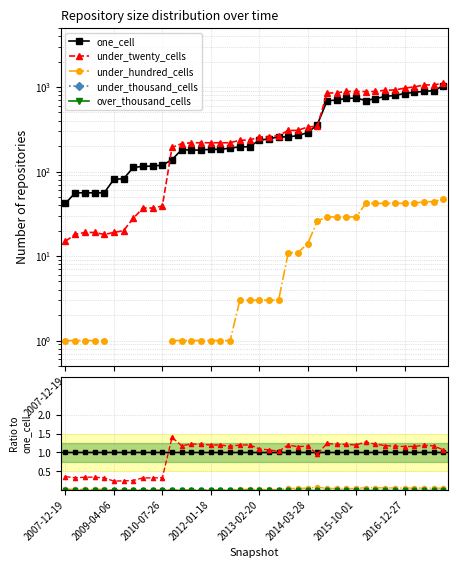

Between 12 and 30, which series saw the biggest shift?

under_hundred_cells